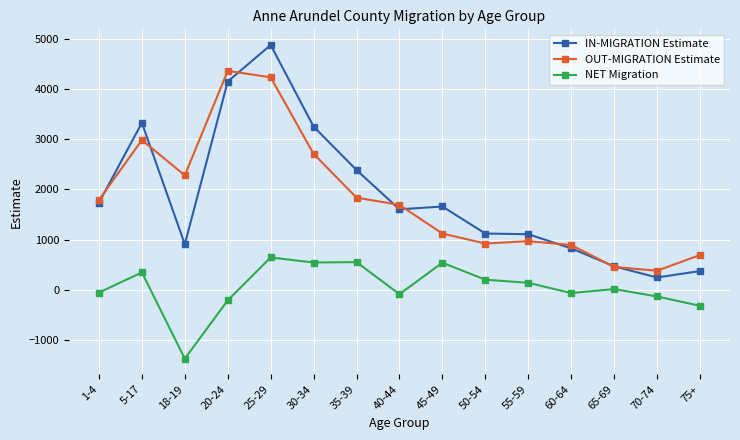

Between which two adjacent categories do OUT-MIGRATION Estimate and IN-MIGRATION Estimate first intersect?

1-4 and 5-17